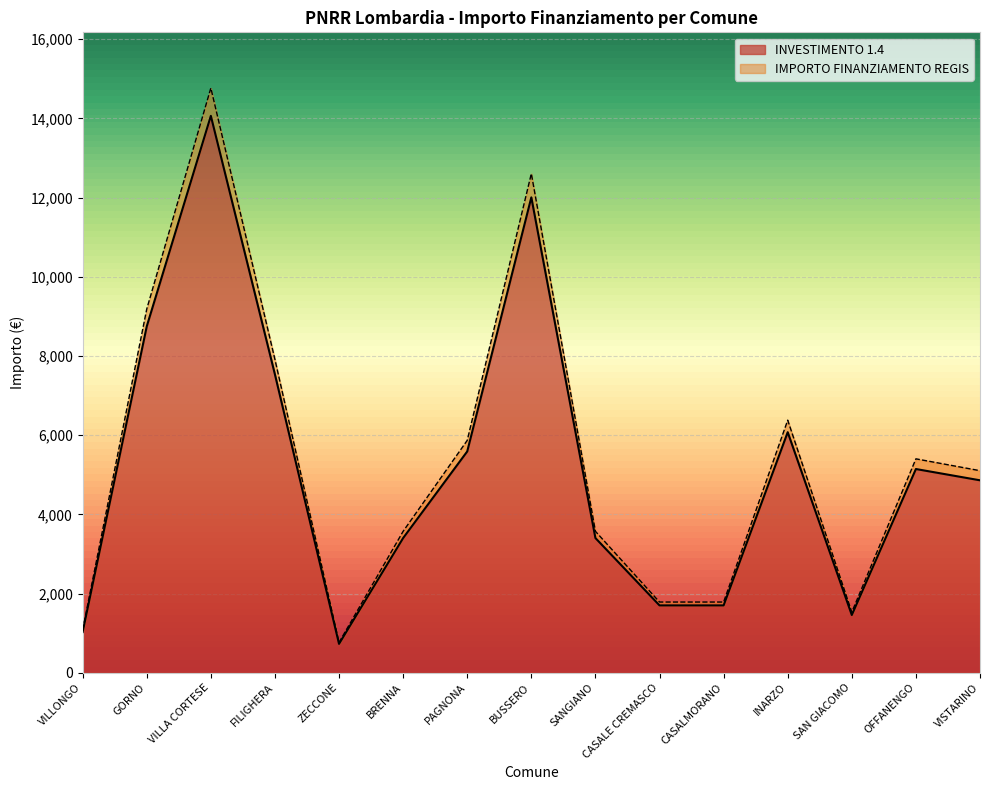

How many values in the INVESTIMENTO 1.4 series exceed 4860?

7